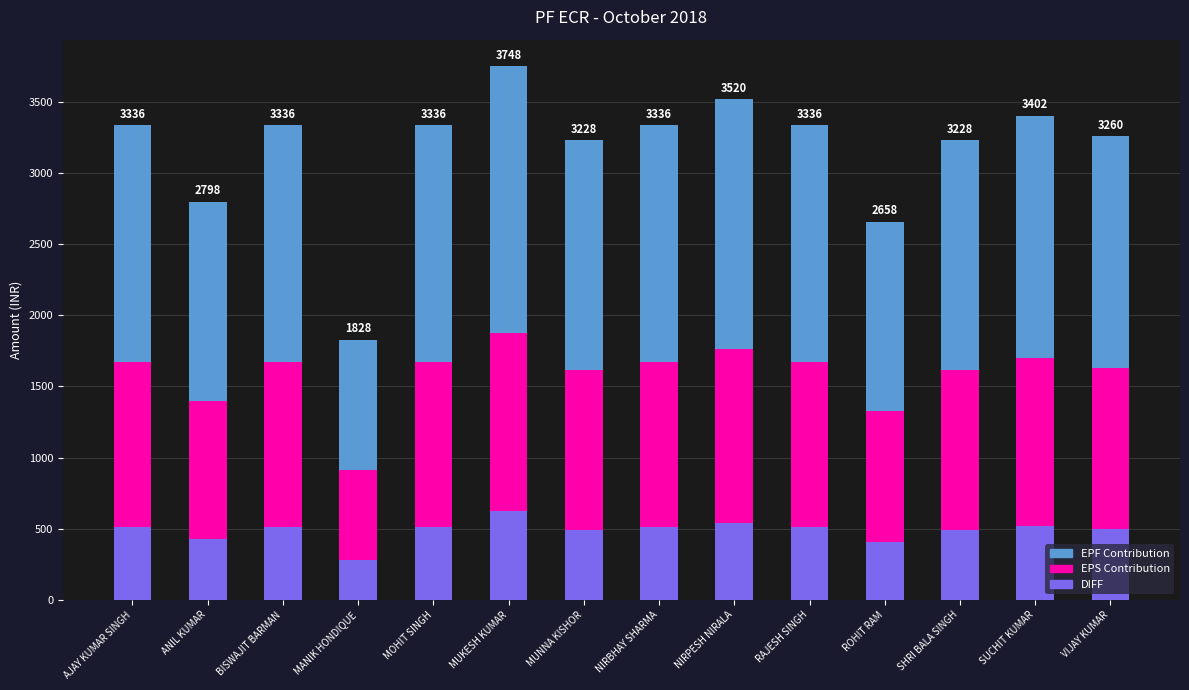

What is the average value of the DIFF series?

488